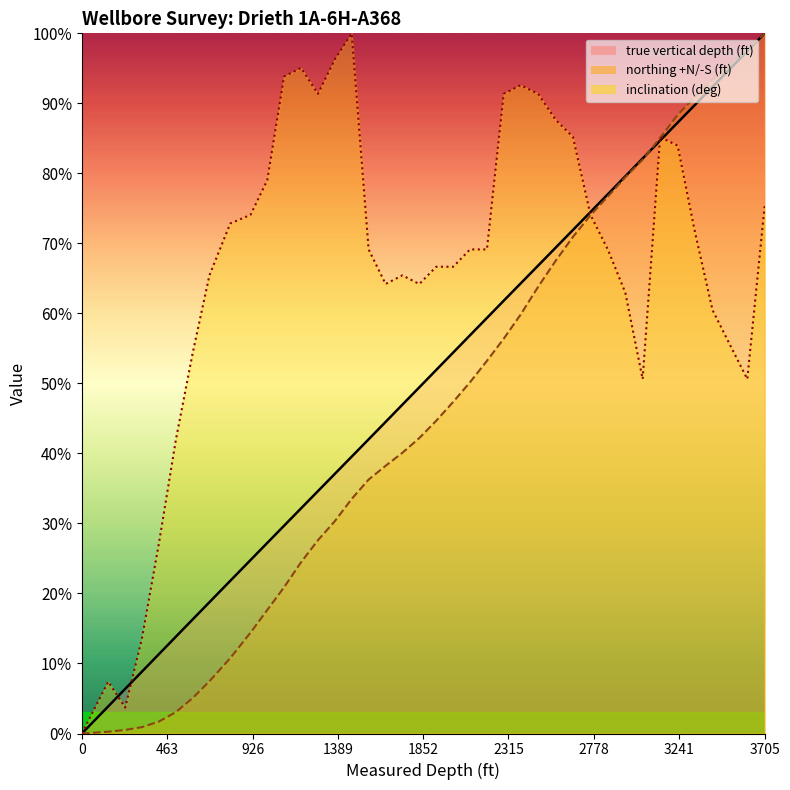

True or false: true vertical depth (ft) has more than 1 points higher than both neighbors.

False